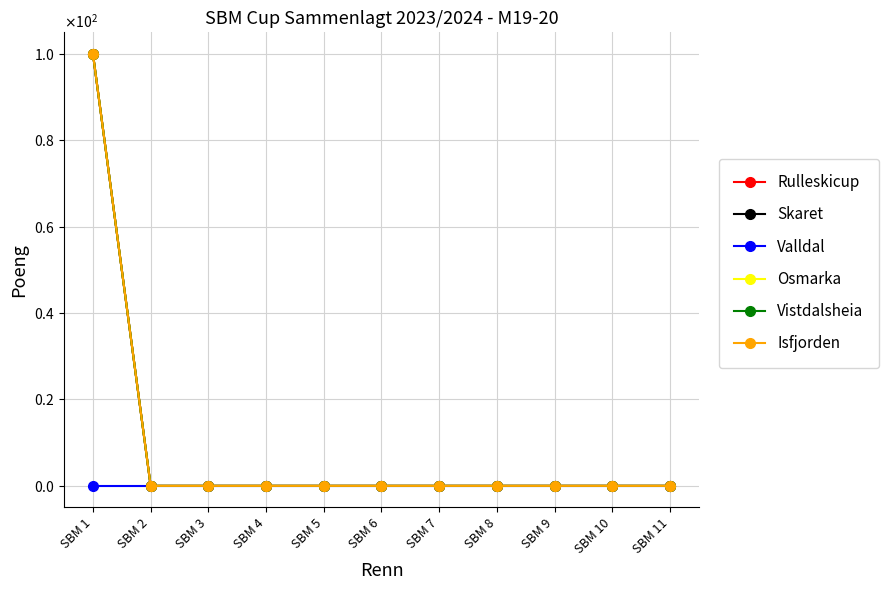

Reading right to left, what are all the values shown in this chart?

Rulleskicup: 0	0	0	0	0	0	0	0	0	0	100
Skaret: 0	0	0	0	0	0	0	0	0	0	100
Valldal: 0	0	0	0	0	0	0	0	0	0	0
Osmarka: 0	0	0	0	0	0	0	0	0	0	100
Vistdalsheia: 0	0	0	0	0	0	0	0	0	0	100
Isfjorden: 0	0	0	0	0	0	0	0	0	0	100